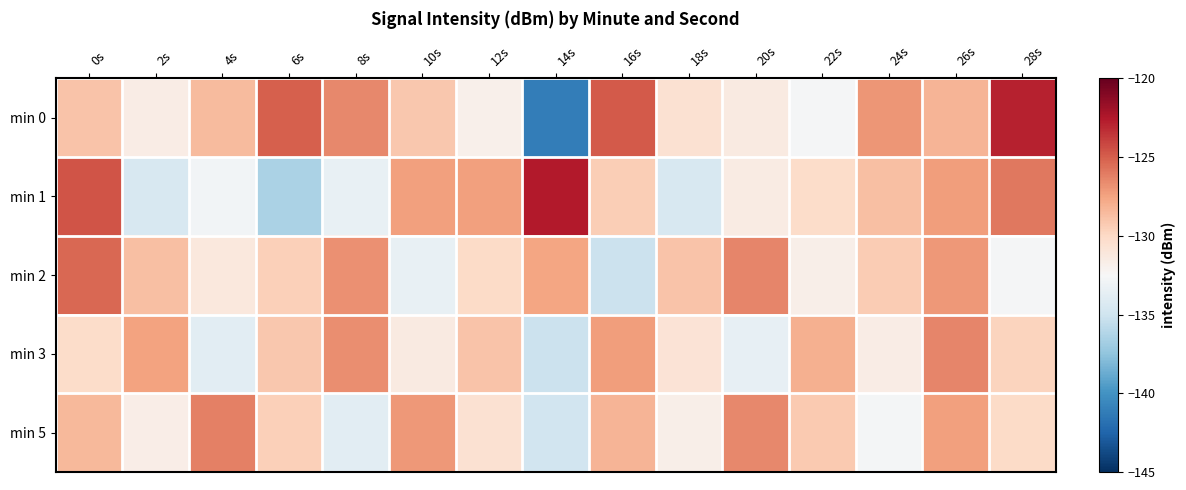

List the series in order of their peak value, lowest first.

min 3, min 5, min 2, min 0, min 1